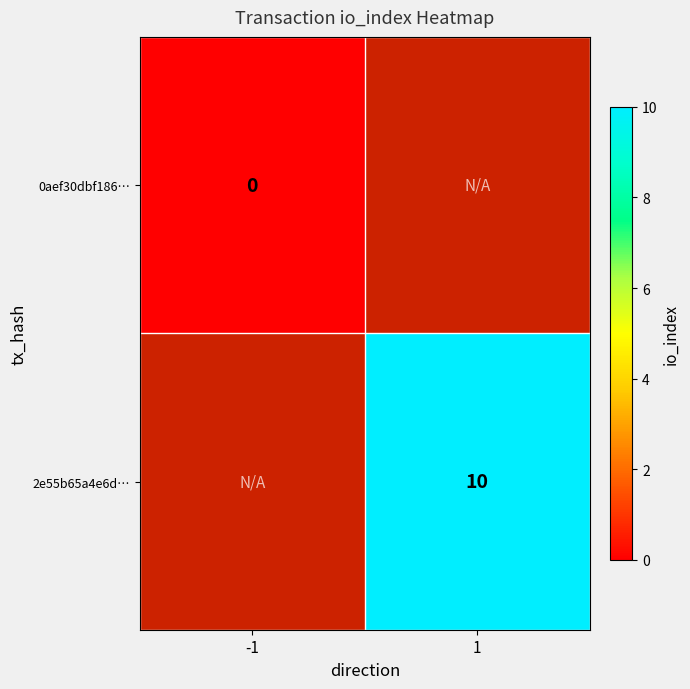

At how many categories does at least one series exceed 5?

1